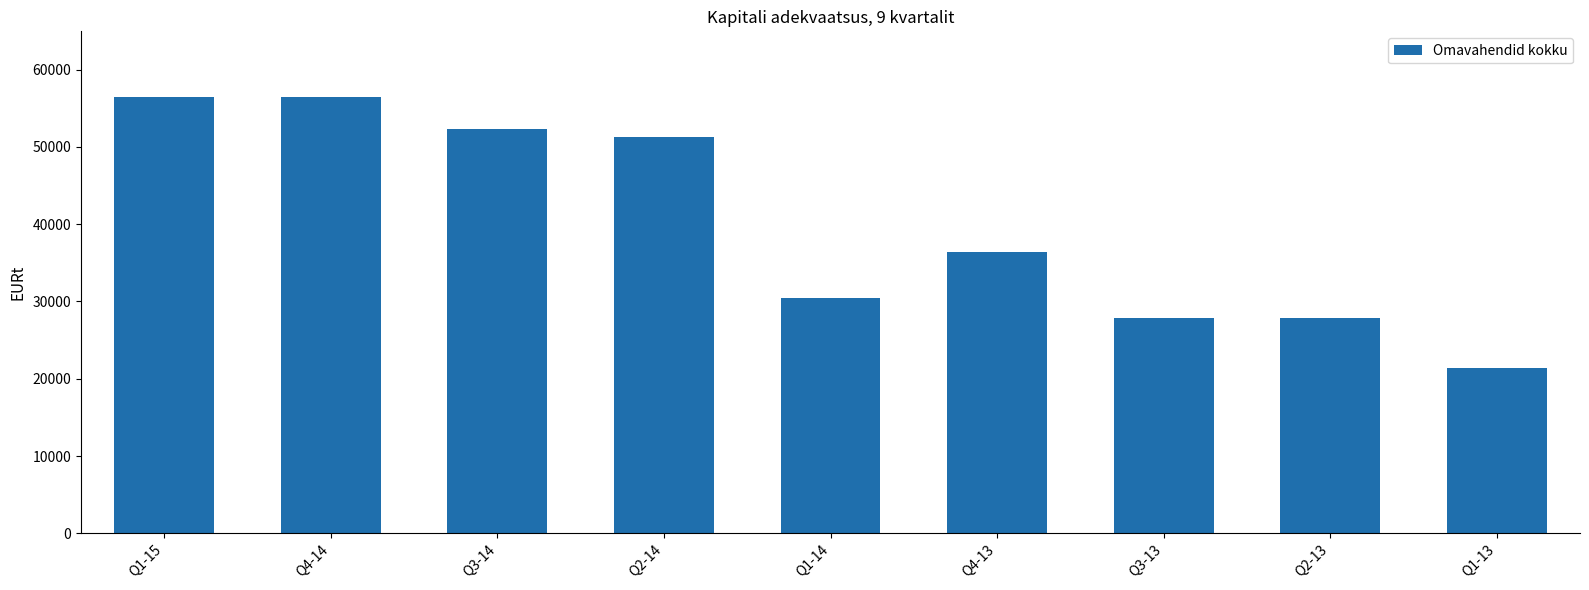

Between Q1-15 and Q2-14, which is larger?

Q1-15